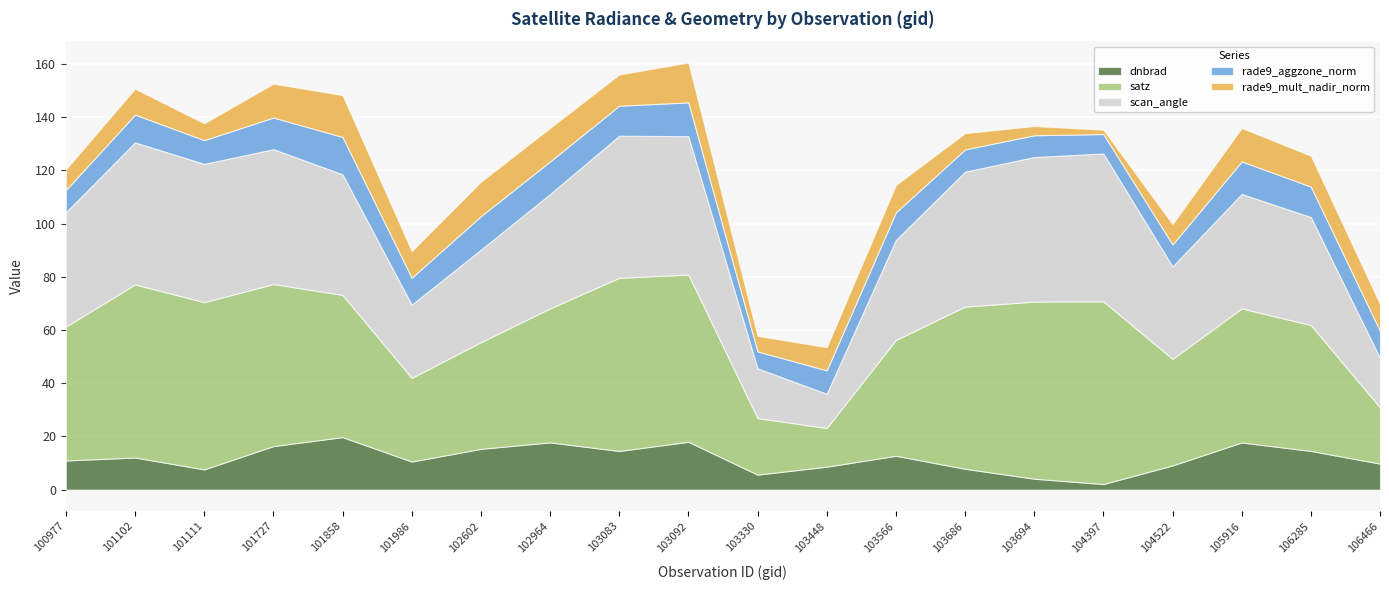

Reading right to left, what are all the values shown in this chart?

dnbrad: 9.8	14.6	17.7	9.1	2.1	4.1	7.9	12.8	8.6	5.7	18.0	14.6	17.8	15.3	10.6	19.8	16.4	7.6	12.1	11.0
satz: 21.1	47.3	50.4	40.1	68.7	66.6	61.0	43.5	14.6	21.3	62.9	65.1	50.4	40.1	31.5	53.5	60.9	62.9	65.1	50.3
scan_angle: 18.6	40.6	43.0	34.7	55.6	54.4	50.7	37.6	12.9	18.7	52.0	53.4	43.0	34.8	27.5	45.4	50.7	52.0	53.4	43.0
rade9_aggzone_norm: 10.2	11.5	12.2	8.3	7.3	8.2	8.4	10.4	8.8	6.4	12.7	11.3	12.3	12.6	10.1	14.0	11.9	8.9	10.4	8.4
rade9_mult_nadir_norm: 10.1	11.6	12.6	7.7	1.6	3.5	6.1	10.3	8.7	5.8	15.0	11.7	12.6	13.0	10.0	15.7	12.7	6.3	9.8	7.8